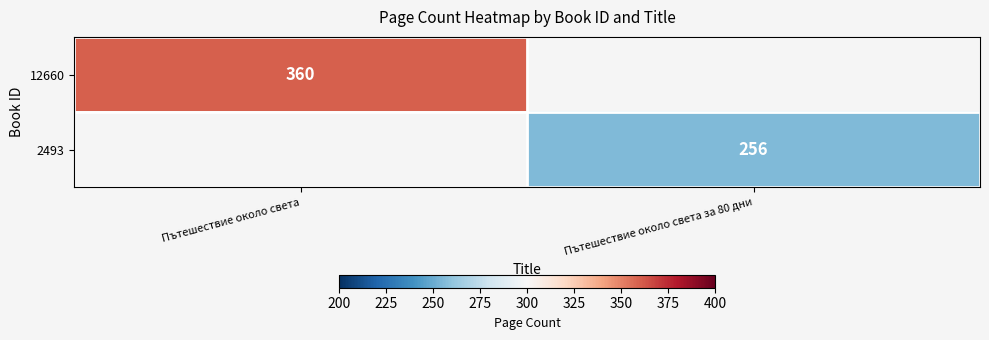

At how many categories does at least one series exceed 139?

2